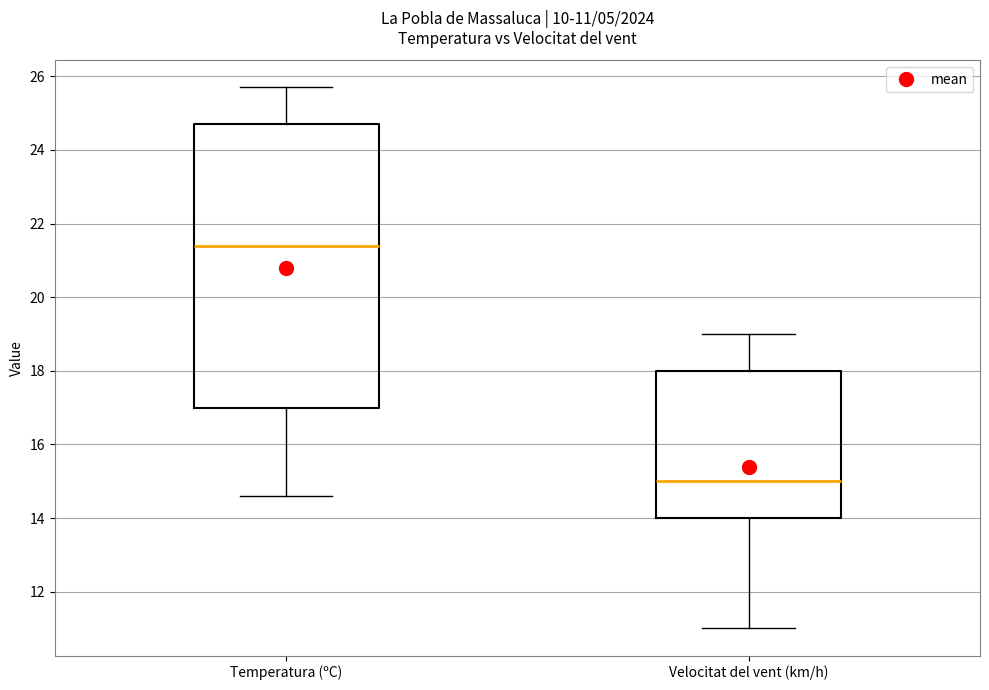

Which box is the tallest, from its lower edge to its upper edge?

Temperatura (ºC)